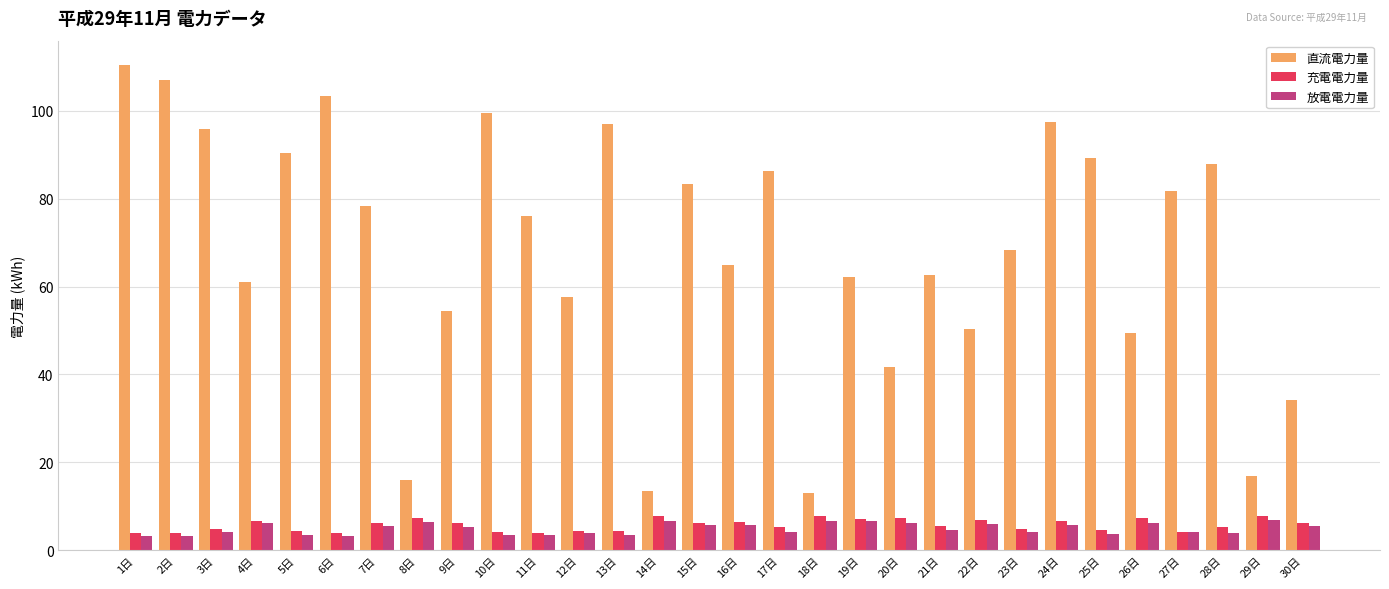

What is the maximum value for 放電電力量?

6.8